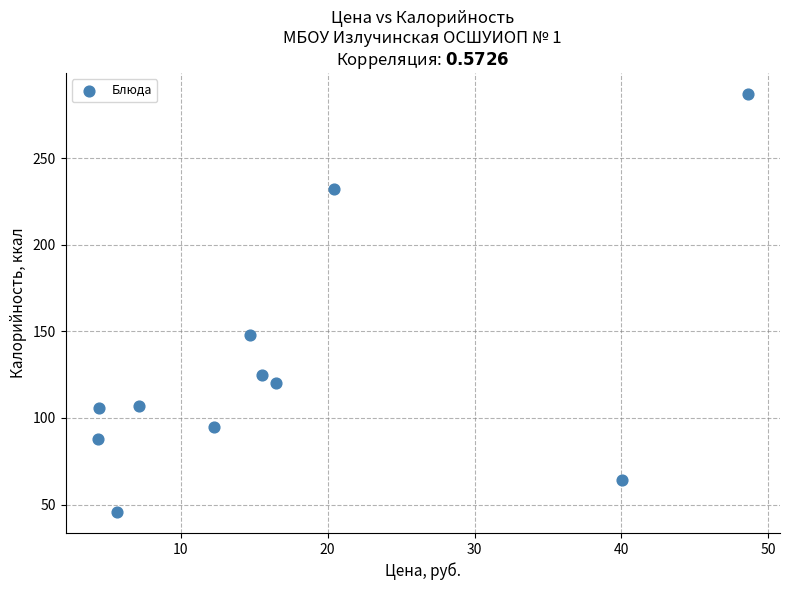

What Y value in the scatter plot is closest to 166?

147.8